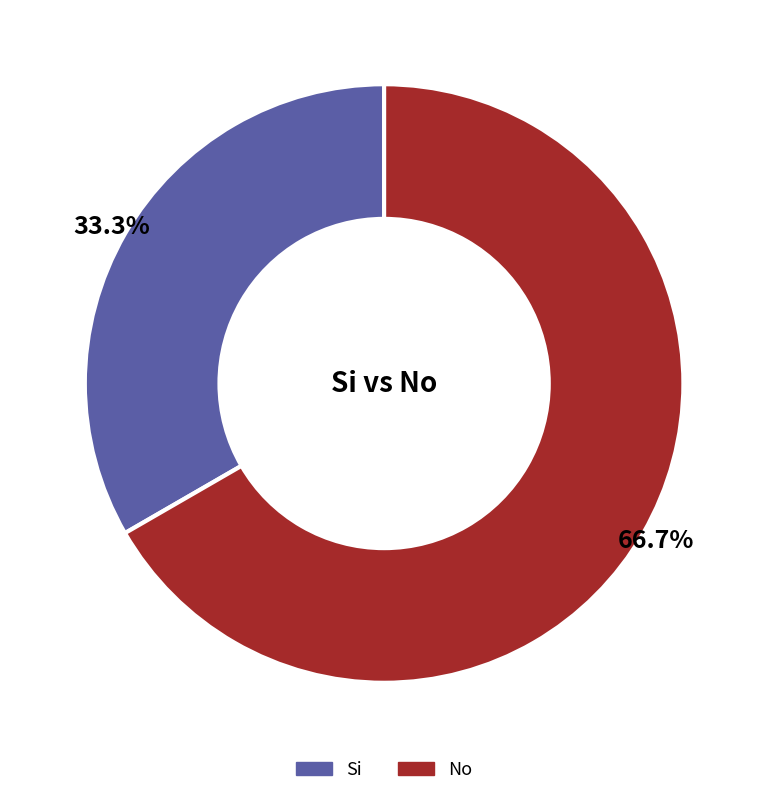

How much of the chart is everything except Si?

66.7%